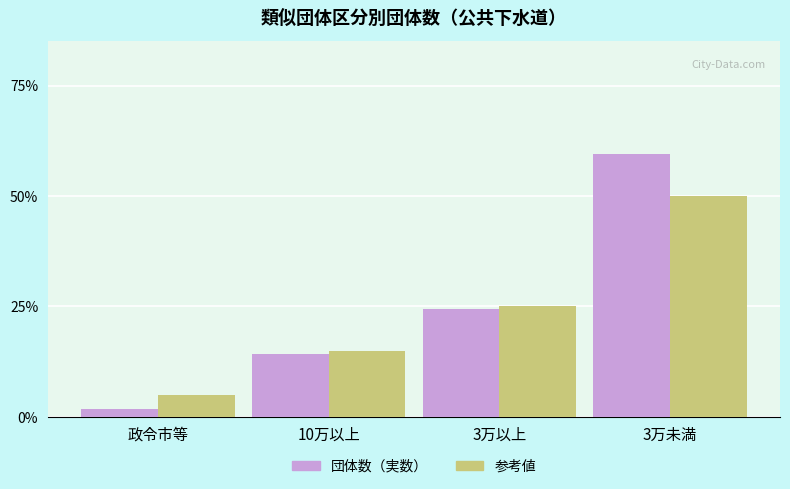

What is the approximate value of 団体数（実数） at 3万未満?

59.4